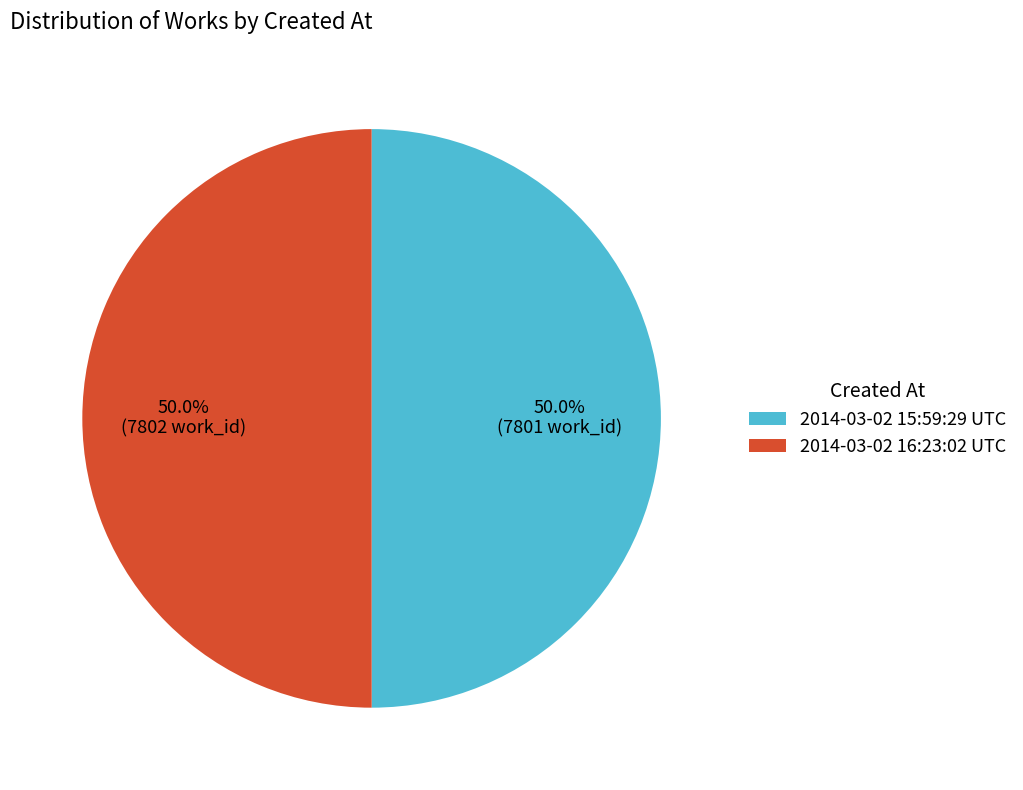

To the nearest percent, what percentage of the pie is 2014-03-02 15:59:29 UTC?

50%